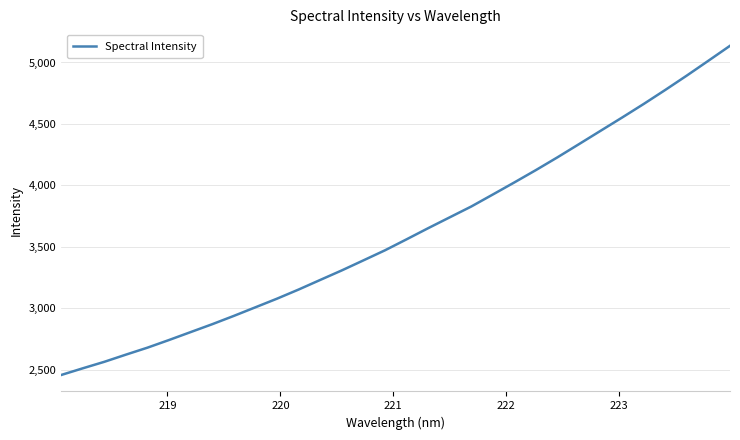

What is the maximum value shown in the chart?

5135.8